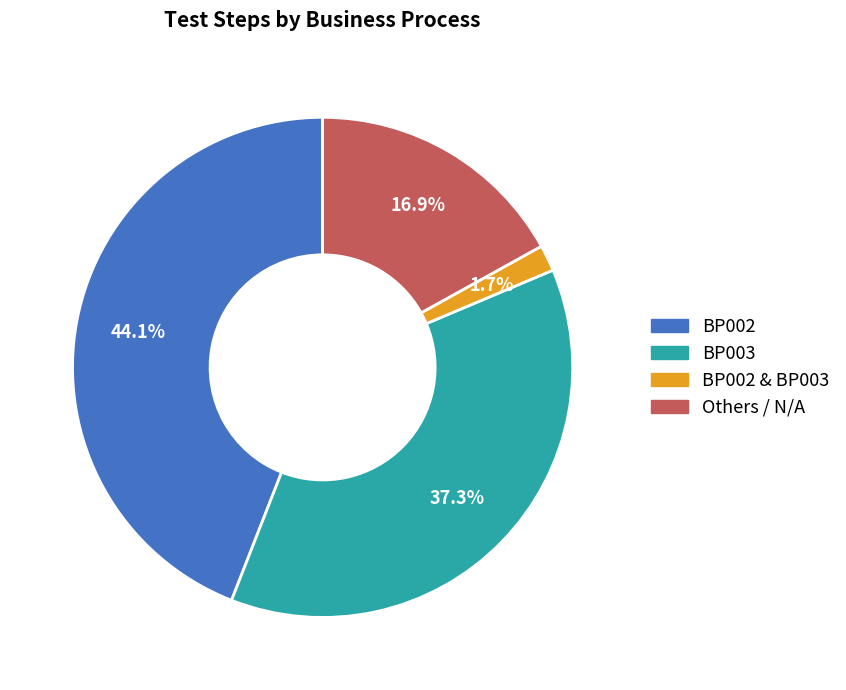

Does any single category account for the majority?

No